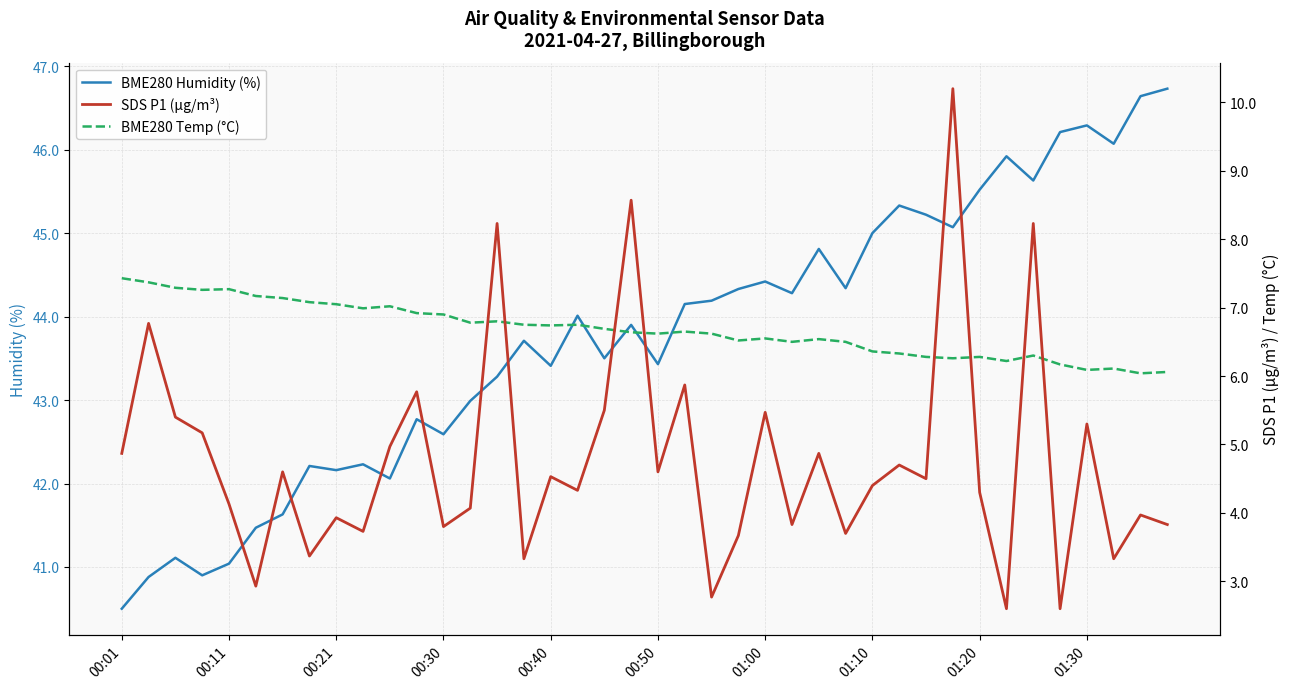

How many series are shown in this chart?

3